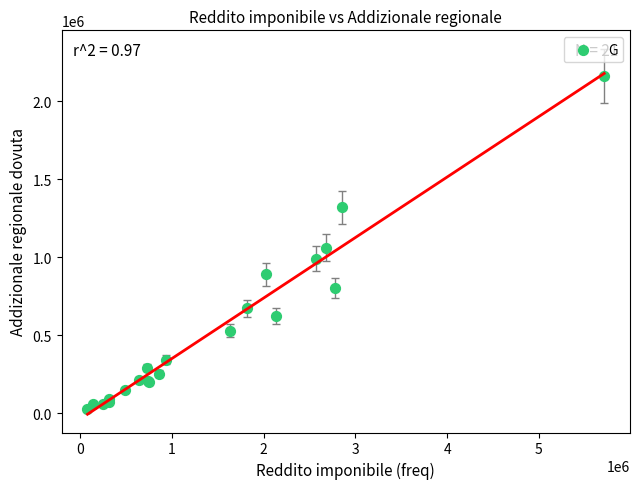

What Y value in the scatter plot is closest to 1093879?

1061524